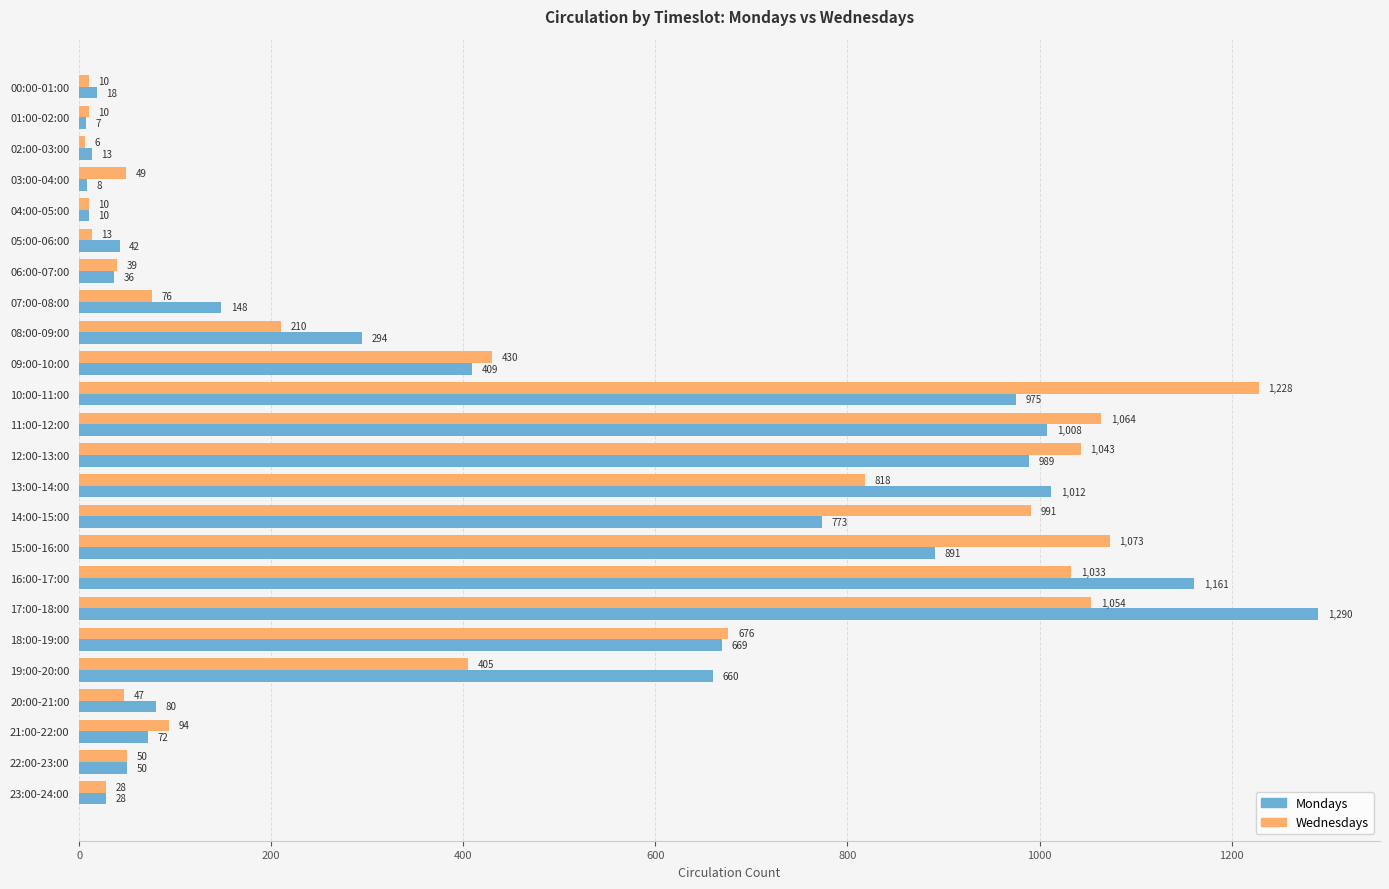

At how many categories does at least one series exceed 60?

15